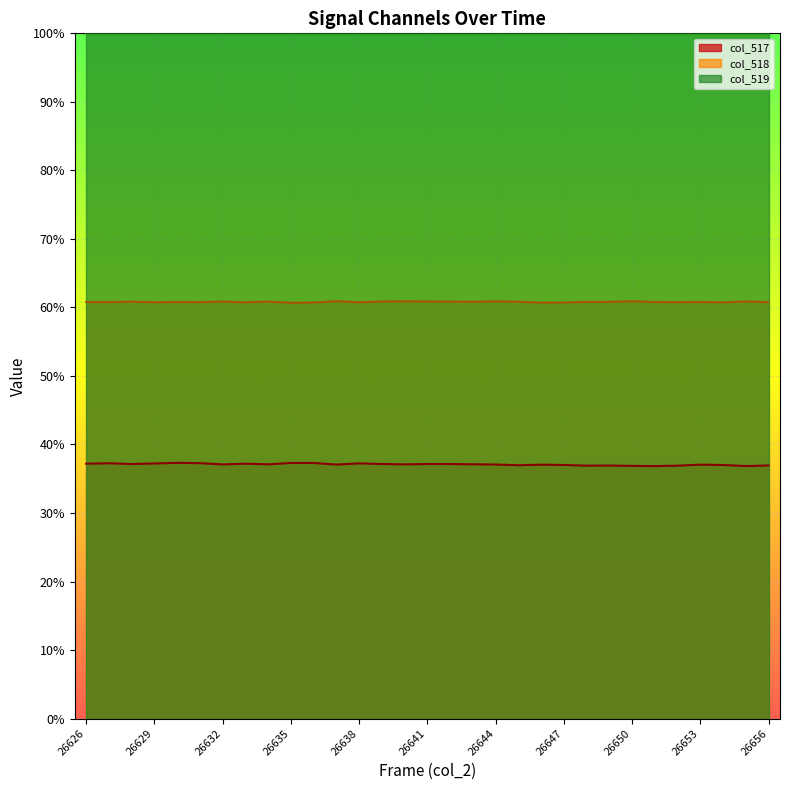

Between 26639 and 26651, which series saw the biggest shift?

col_517